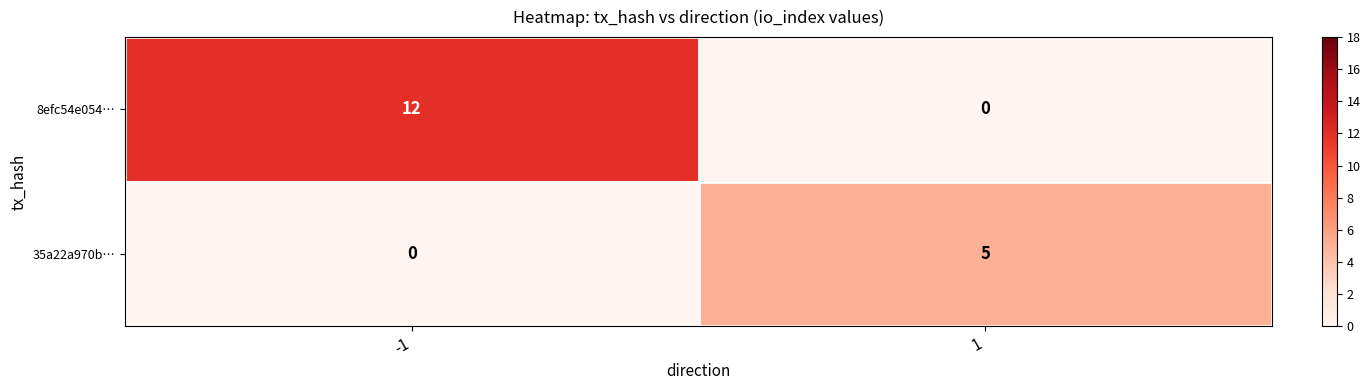

What is the difference between the 35a22a970b… values at 1 and -1?

5